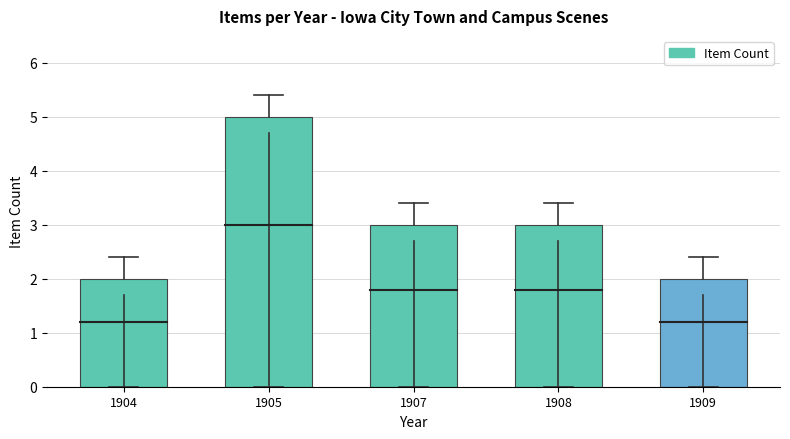

What is the change in value from 1905 to 1908?

-2